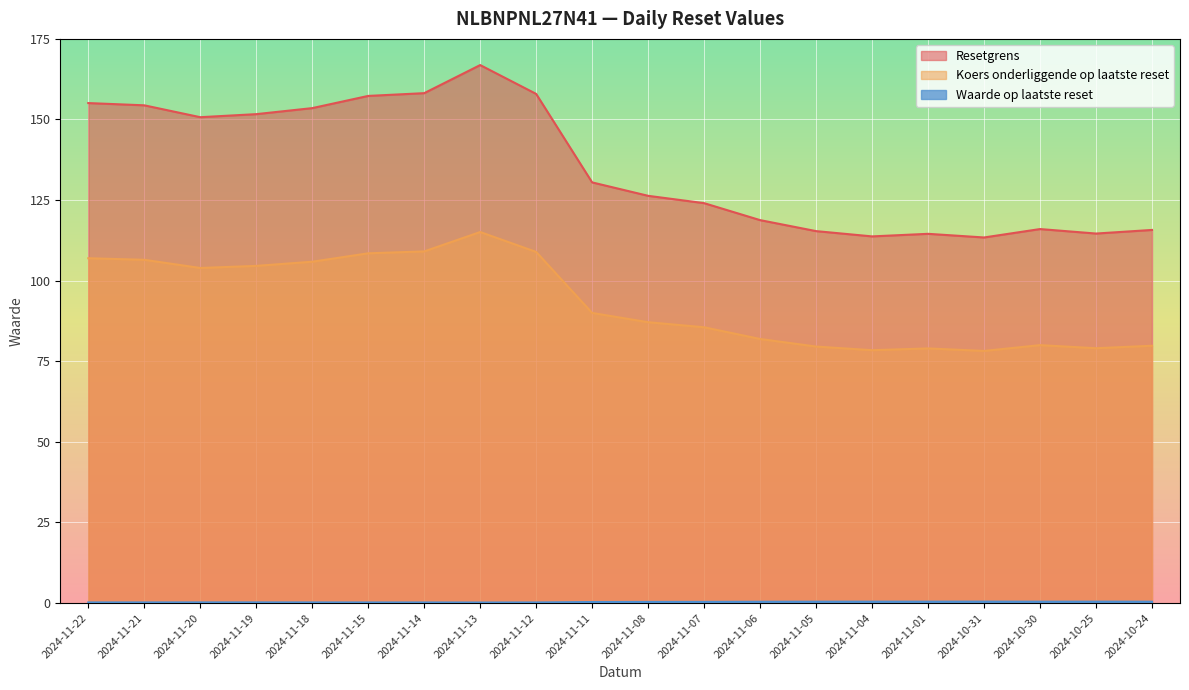

How many interior local valleys does the Resetgrens series have?

4